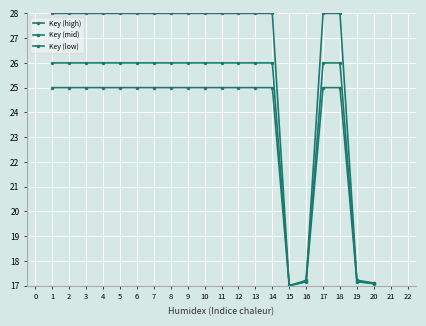

Does the chart have visible grid lines?

Yes